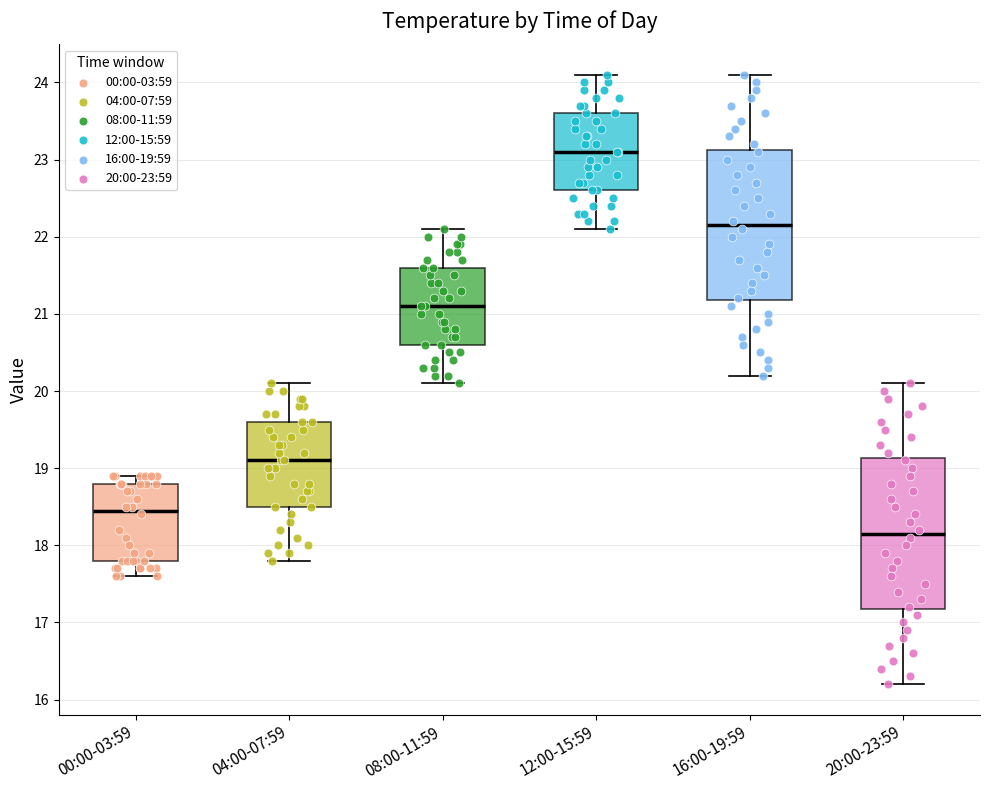

Reading left to right, read every box against the y-axis: the position of its median line, the range the box covers, and the ends of its whiskers. The values are not printed on the chart, so give them approximately, as read against the axis.

00:00-03:59: median 18.5, box 17.8 to 18.8, whiskers 17.6 to 18.9
04:00-07:59: median 19.1, box 18.5 to 19.6, whiskers 17.8 to 20.1
08:00-11:59: median 21.1, box 20.6 to 21.6, whiskers 20.1 to 22.1
12:00-15:59: median 23.1, box 22.6 to 23.6, whiskers 22.1 to 24.1
16:00-19:59: median 22.2, box 21.2 to 23.1, whiskers 20.2 to 24.1
20:00-23:59: median 18.2, box 17.2 to 19.1, whiskers 16.2 to 20.1